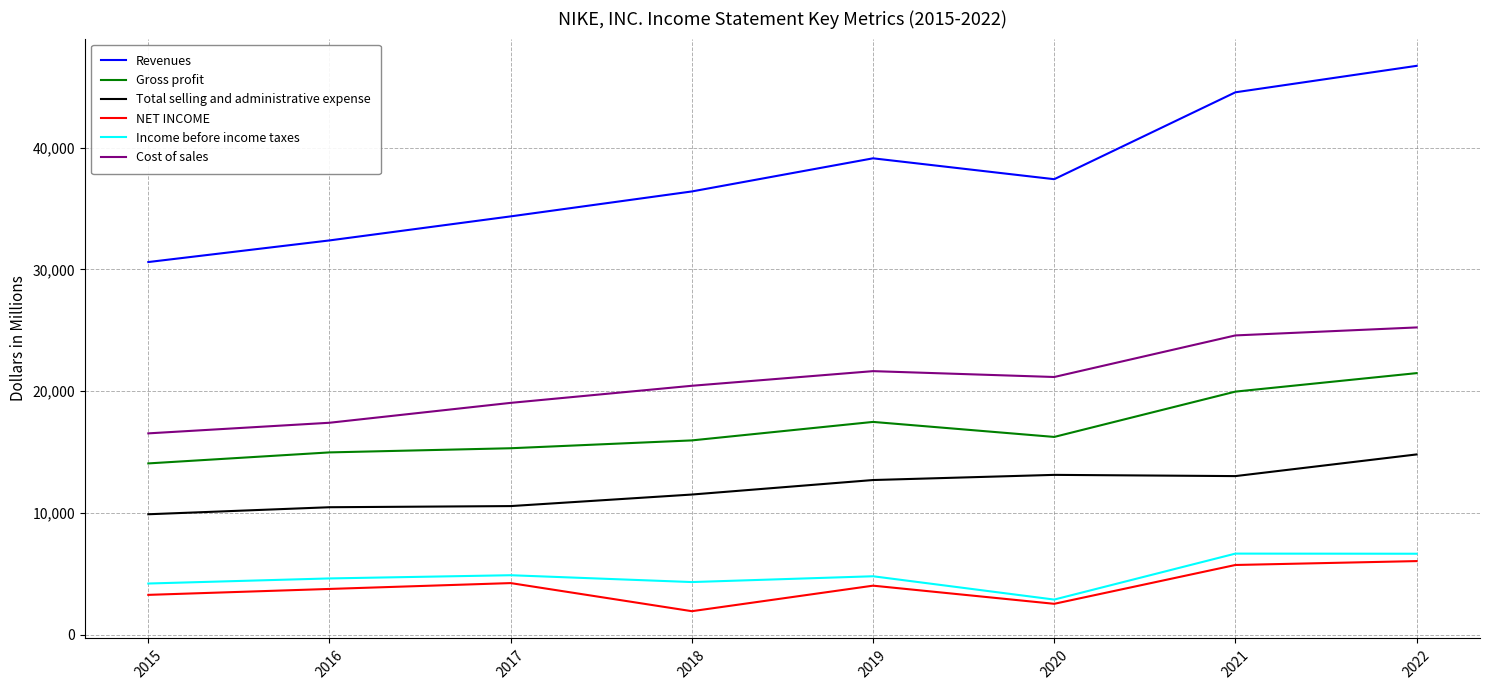

Which series has the largest total across all categories?

Revenues